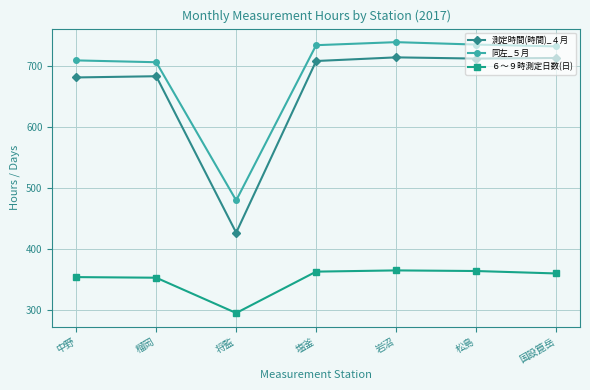

Does the chart have visible grid lines?

Yes